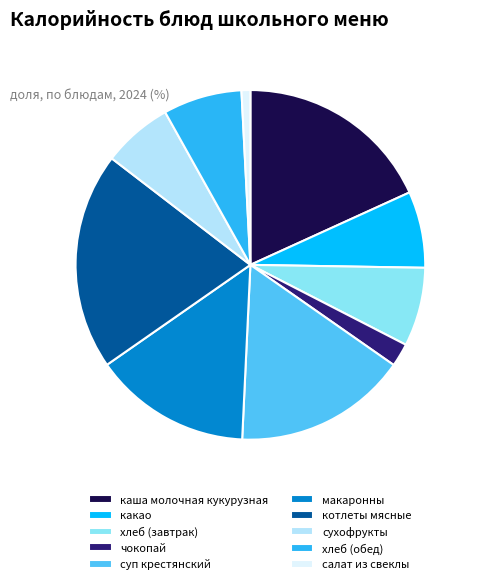

Count the number of slices in the pie.

10